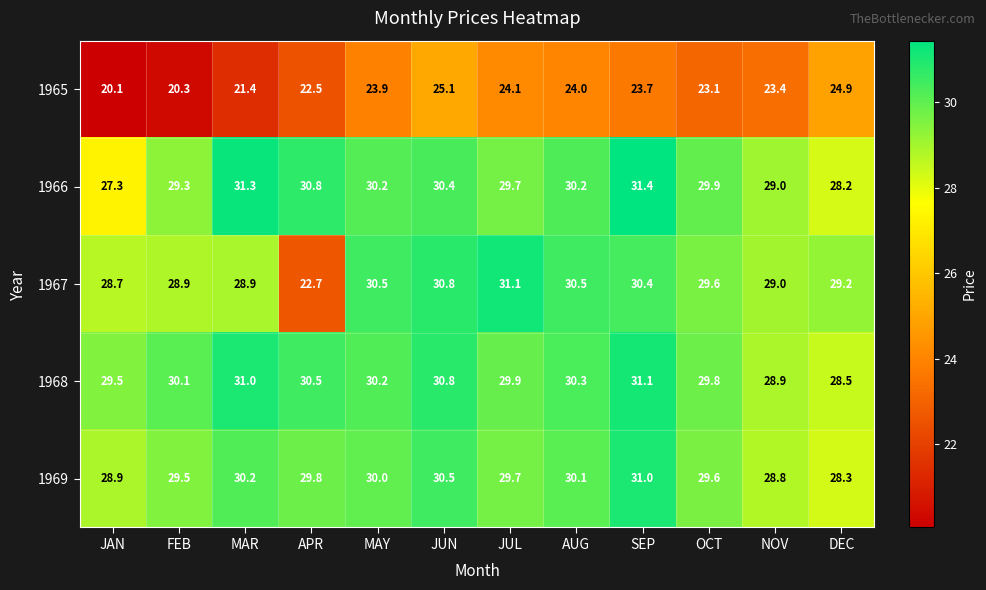

Rank the series at DEC from lowest to highest value.

1965, 1966, 1969, 1968, 1967